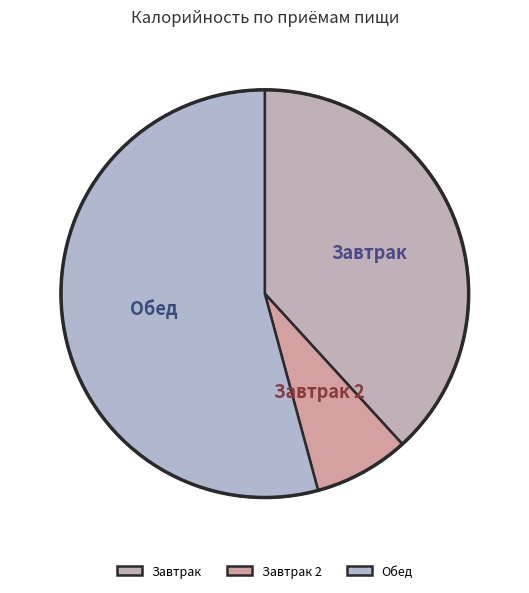

Which has a higher value, Обед or Завтрак?

Обед